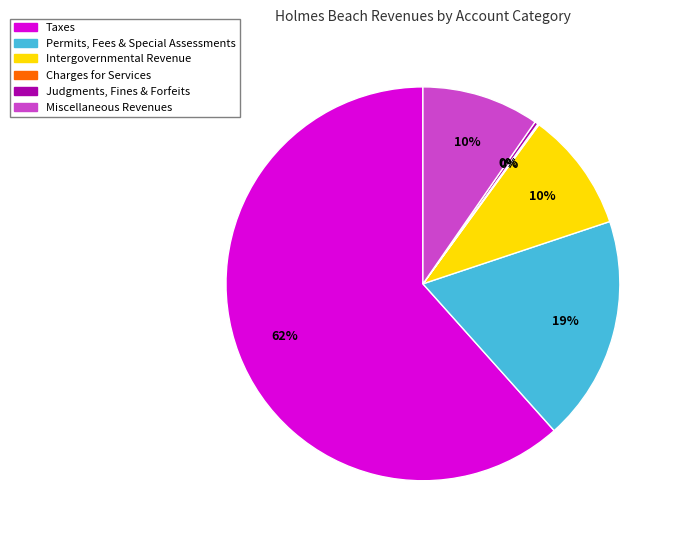

To the nearest percent, what is the average slice percentage?

17%